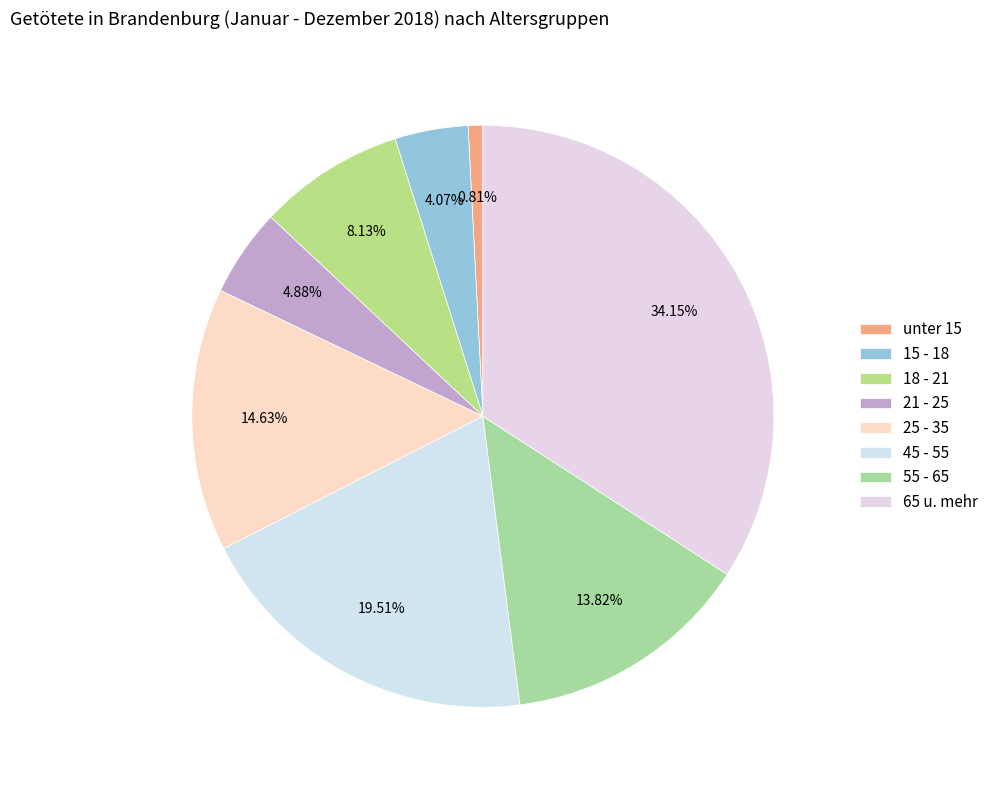

Is the sum of 18 - 21 and 55 - 65 greater than half?

No